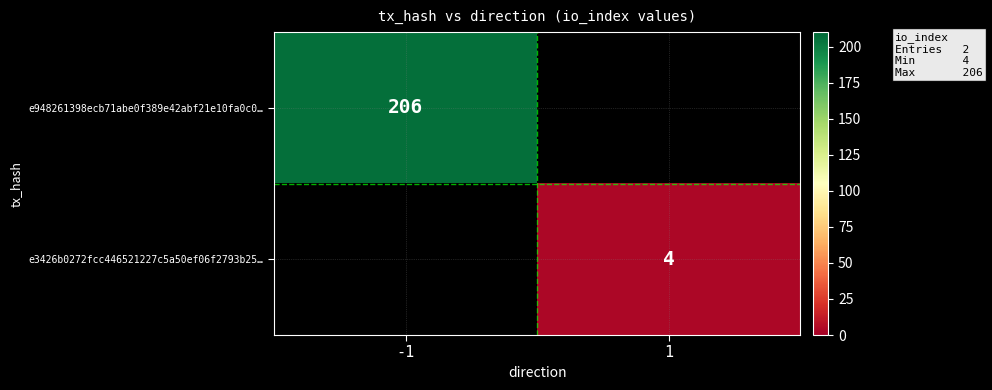

The value of e948261398ecb71abe0f389e42abf21e10fa0c0… at -1 is 70. True or false?

False